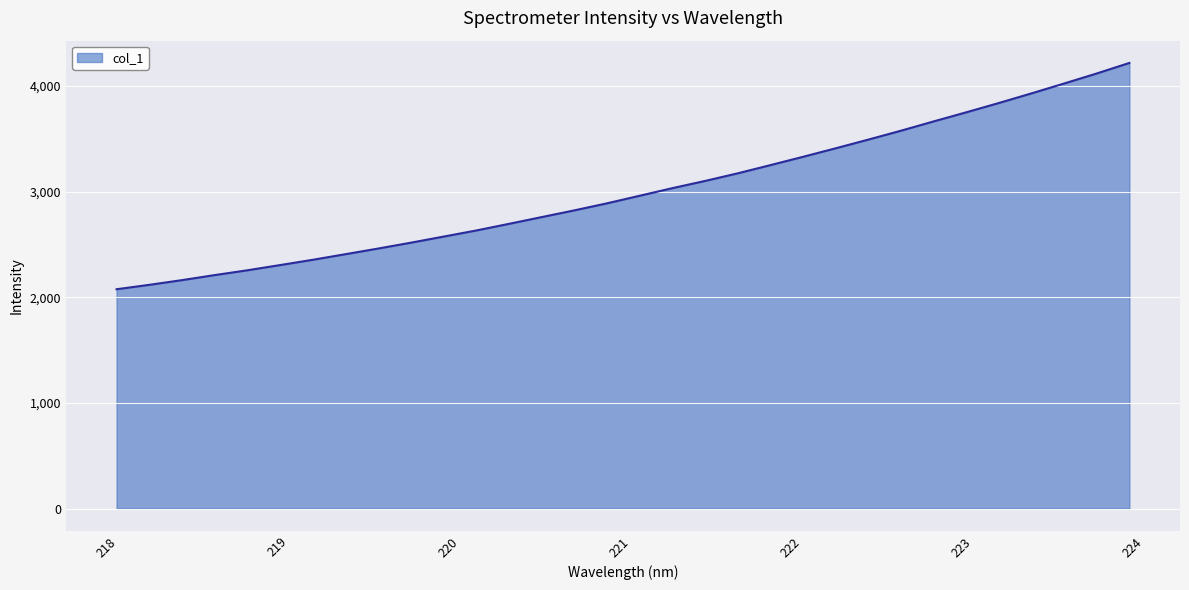

What is the greatest value displayed?

4218.4